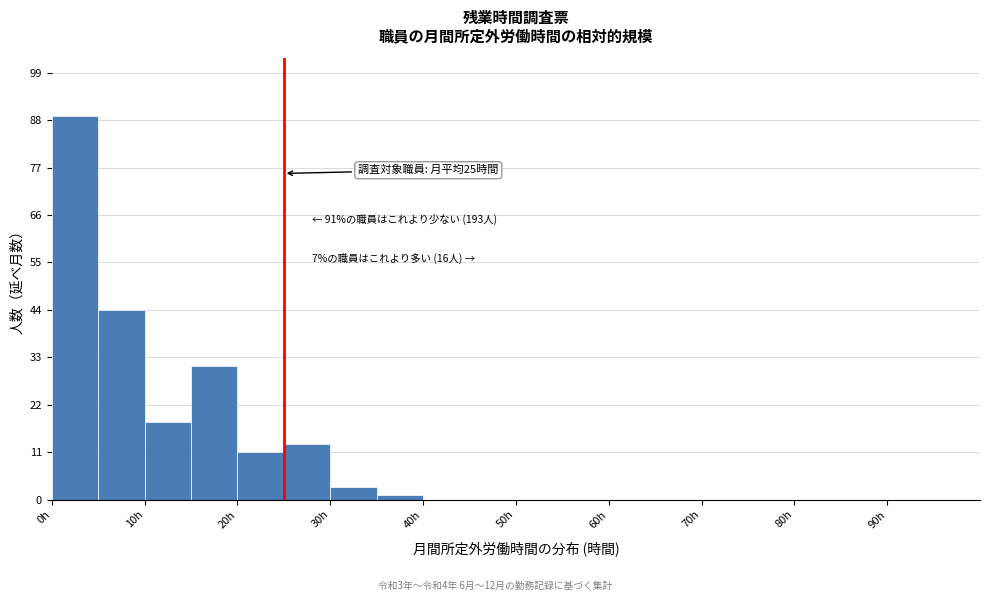

Over which range of the x-axis is the bar tallest?

0 to 5